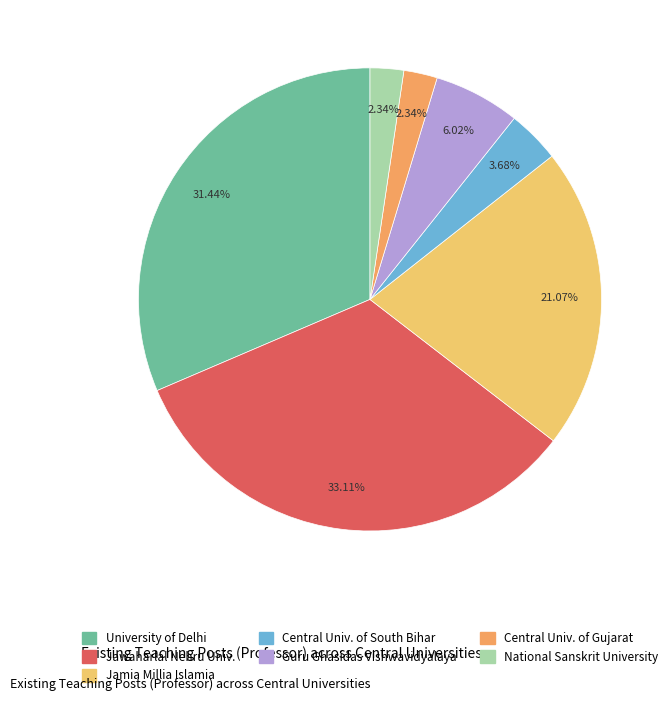

To the nearest percent, what percentage of the pie is Guru Ghasidas Vishwavidyalaya?

6%